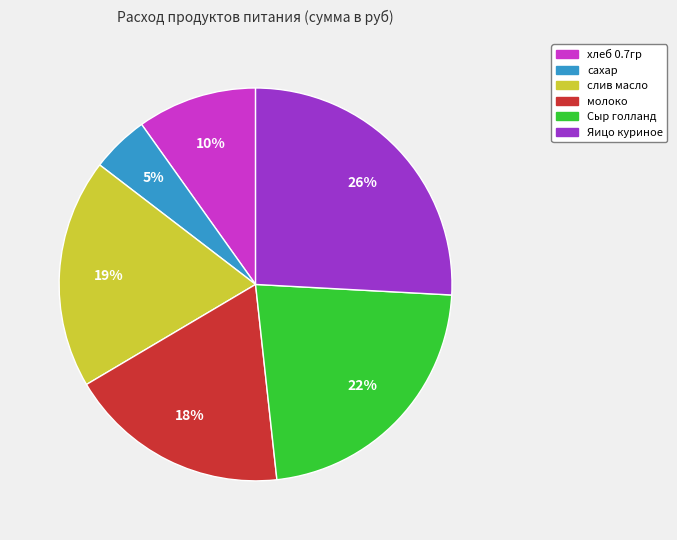

To the nearest percent, what is the combined percentage of Сыр голланд and Яицо куриное?

48%